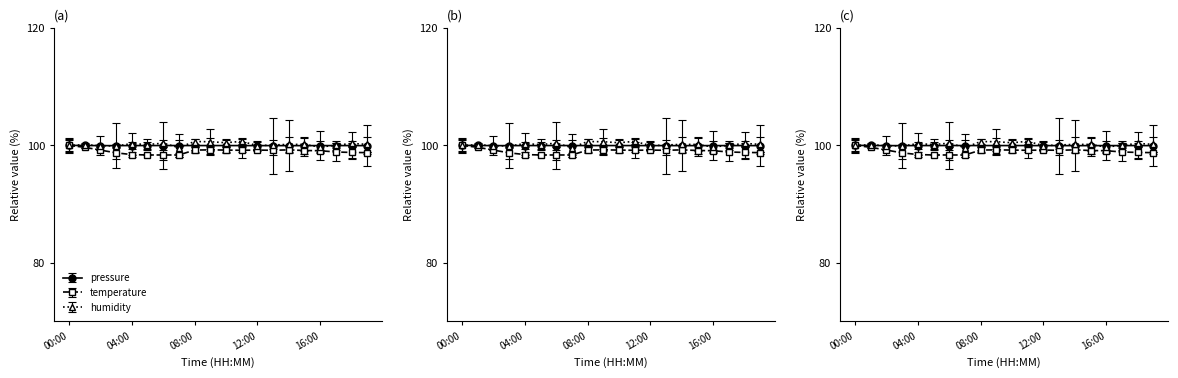

How many distinct data groups are displayed?

3